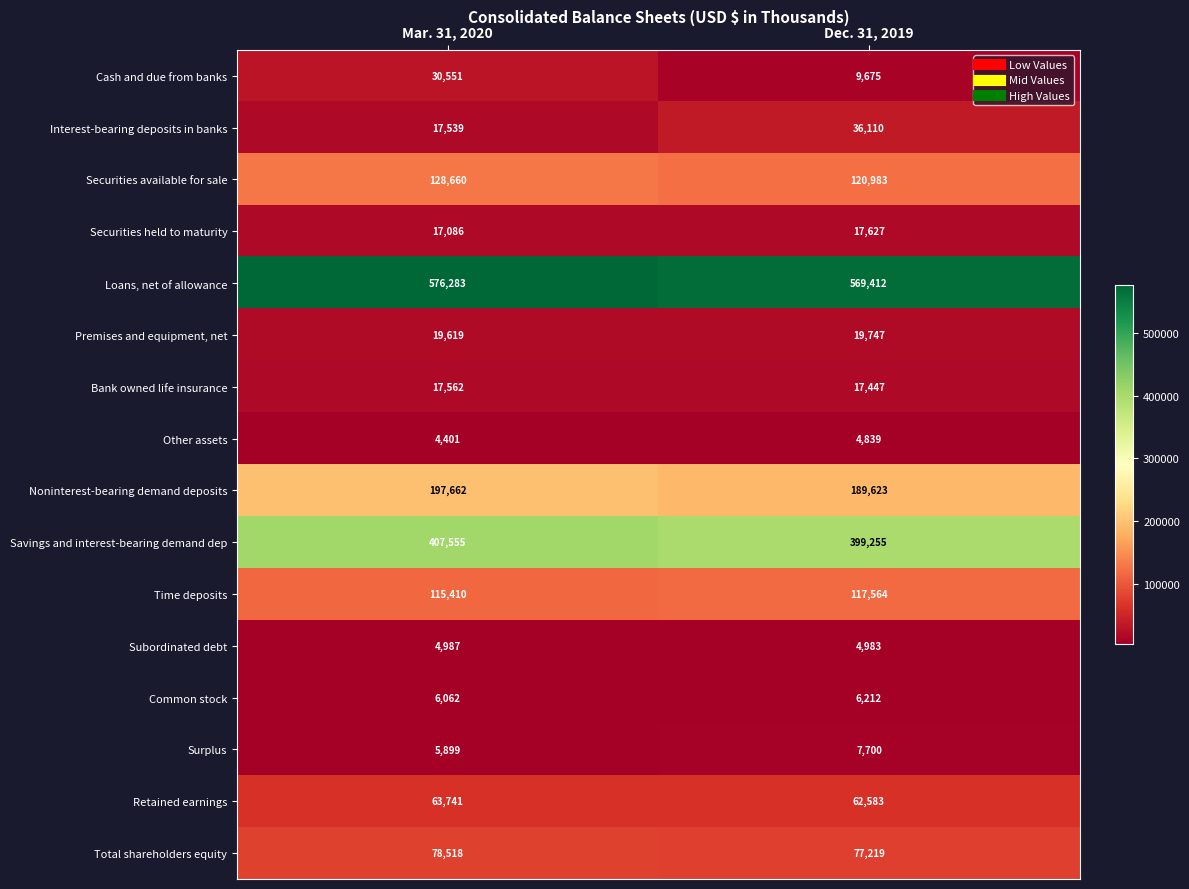

Which series has the largest range (max minus min)?

Cash and due from banks